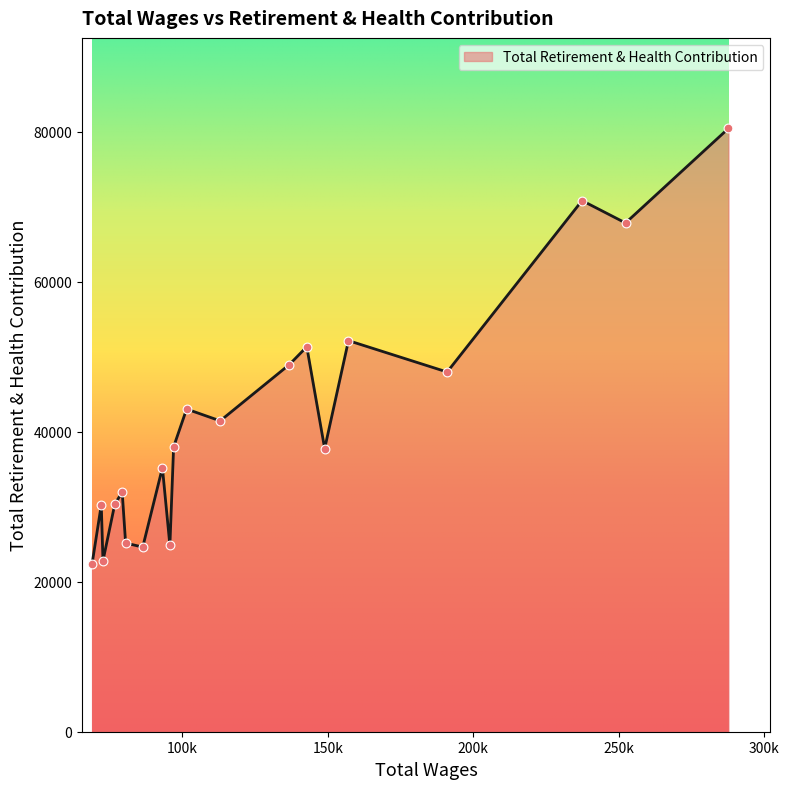

What is the greatest value displayed?

80440